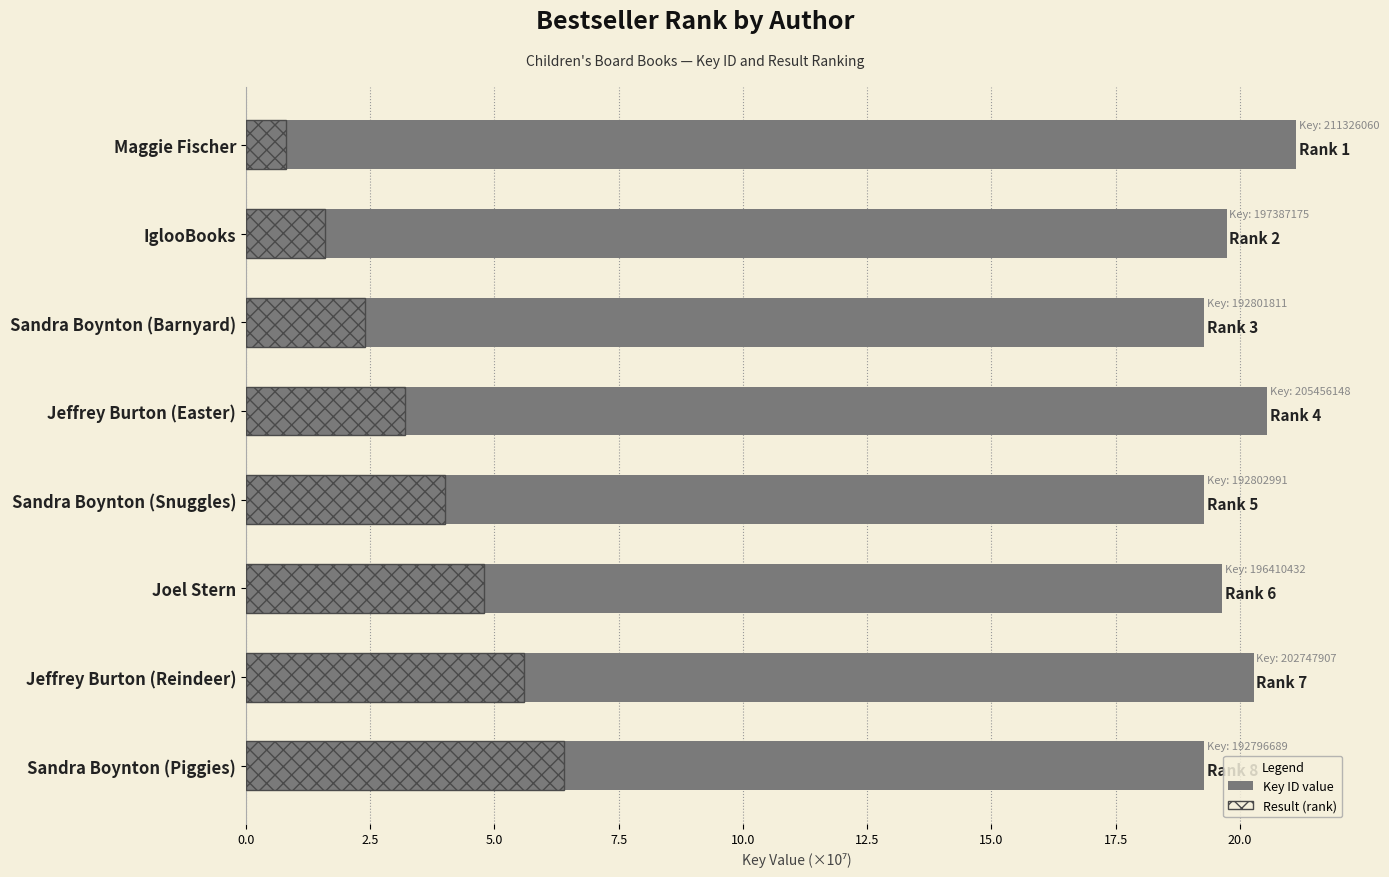

Reading left to right, list all the values displayed in this chart.

Key (×10⁷): 21.1	19.7	19.3	20.5	19.3	19.6	20.3	19.3
Result (rank): 0.8	1.6	2.4	3.2	4.0	4.8	5.6	6.4